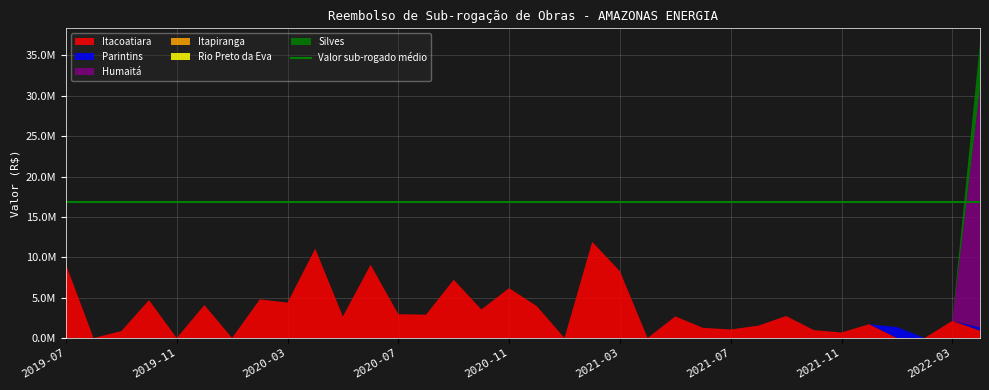

Reading left to right, what are all the values shown in this chart?

Itacoatiara: 9111611.8	0.0	846795.9	4696589.8	0.0	4086053.4	0.0	4787132.0	4381994.8	11068532.6	2668206.3	9077708.2	2948475.6	2886371.6	7220243.0	3530391.8	6178846.1	3949898.4	0.0	11904683.9	8274436.8	0.0	2678669.4	1257326.8	1055435.5	1529821.8	2724364.5	979874.1	688067.9	1708913.7	0.0	0.0	2123974.3	929659.1
Parintins: 0.0	0.0	0.0	0.0	0.0	0.0	0.0	0.0	0.0	0.0	0.0	0.0	0.0	0.0	0.0	0.0	0.0	0.0	0.0	0.0	0.0	0.0	0.0	0.0	0.0	0.0	0.0	0.0	0.0	0.0	1357777.6	0.0	0.0	382543.8
Humaitá: 0.0	0.0	0.0	0.0	0.0	0.0	0.0	0.0	0.0	0.0	0.0	0.0	0.0	0.0	0.0	0.0	0.0	0.0	0.0	0.0	0.0	0.0	0.0	0.0	0.0	0.0	0.0	0.0	0.0	0.0	0.0	0.0	0.0	29591998.8
Itapiranga: 0.0	0.0	0.0	0.0	0.0	0.0	0.0	0.0	0.0	0.0	0.0	0.0	0.0	0.0	0.0	0.0	0.0	0.0	0.0	0.0	0.0	0.0	0.0	0.0	0.0	0.0	0.0	0.0	0.0	0.0	0.0	0.0	0.0	0.0
Rio Preto da Eva: 0.0	0.0	0.0	0.0	0.0	0.0	0.0	0.0	0.0	0.0	0.0	0.0	0.0	0.0	0.0	0.0	0.0	0.0	0.0	0.0	0.0	0.0	0.0	0.0	0.0	0.0	0.0	0.0	0.0	0.0	0.0	0.0	0.0	0.0
Silves: 0.0	0.0	0.0	0.0	0.0	0.0	0.0	0.0	0.0	0.0	0.0	0.0	0.0	0.0	0.0	0.0	0.0	0.0	0.0	0.0	0.0	0.0	0.0	0.0	0.0	0.0	0.0	0.0	0.0	0.0	0.0	0.0	0.0	5625056.7